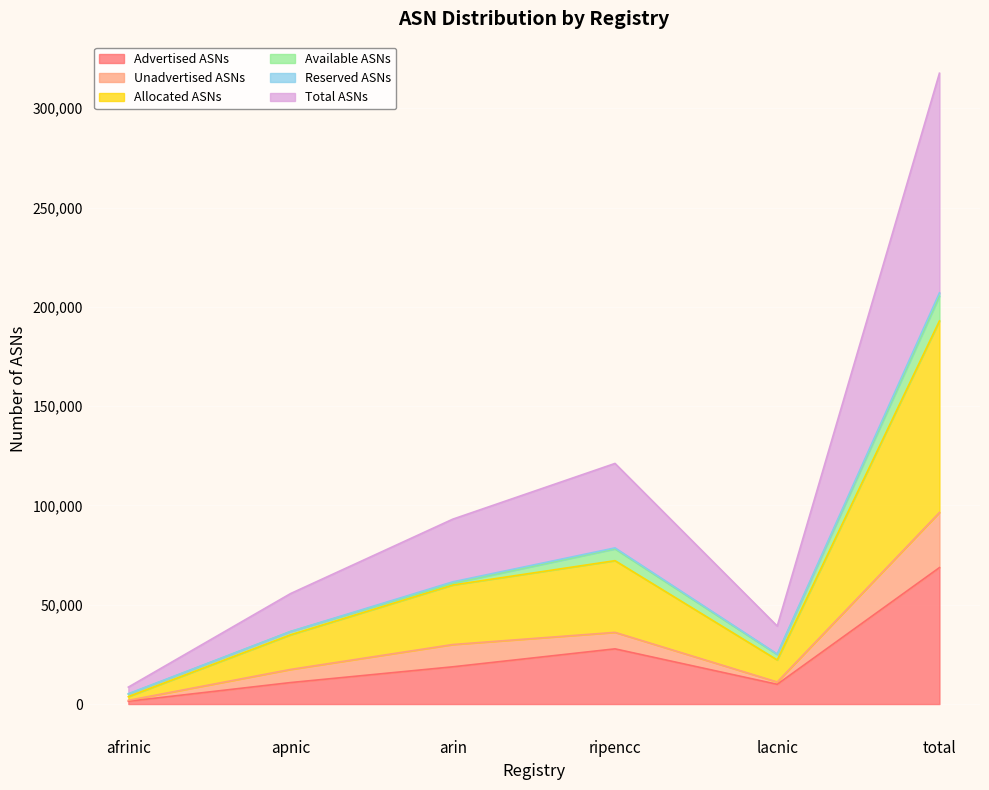

What is the label of the 1st point from the left?

afrinic